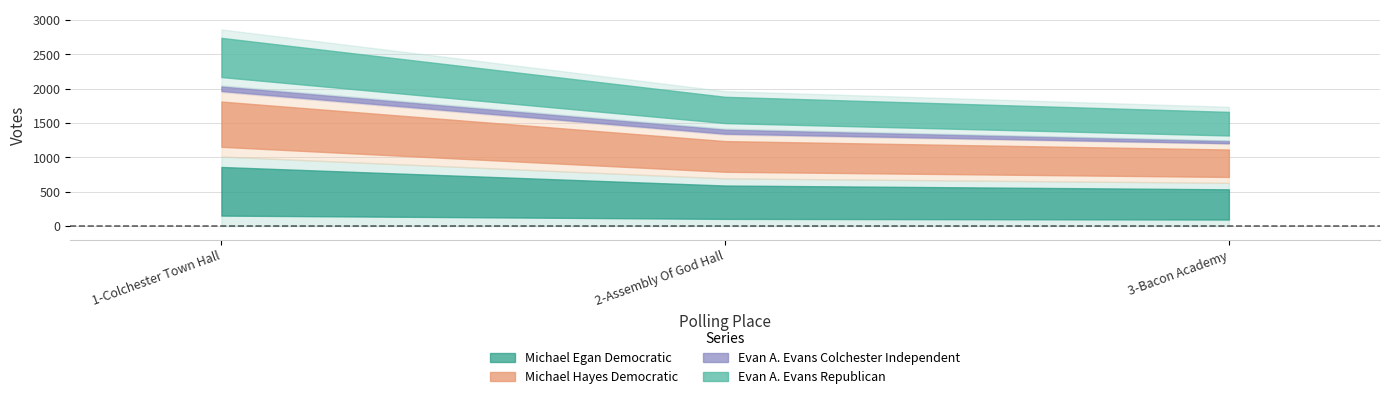

What is the difference between the Michael Egan Democratic values at 2-Assembly Of God Hall and 1-Colchester Town Hall?

318